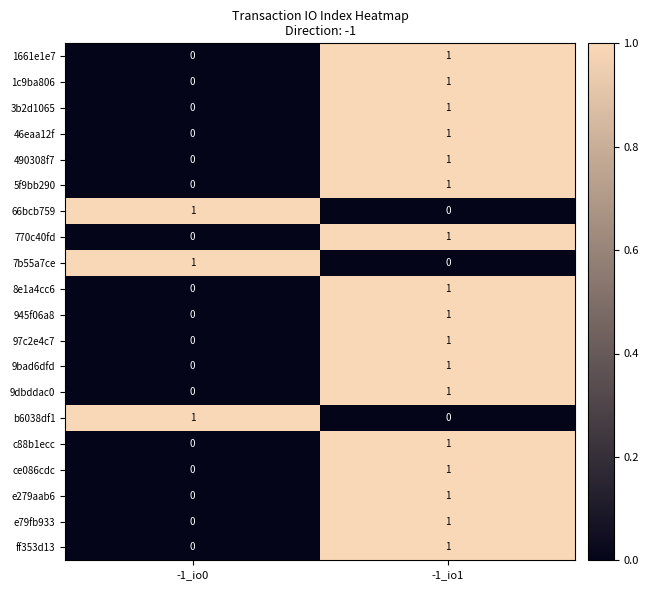

At how many categories does at least one series exceed 0?

2